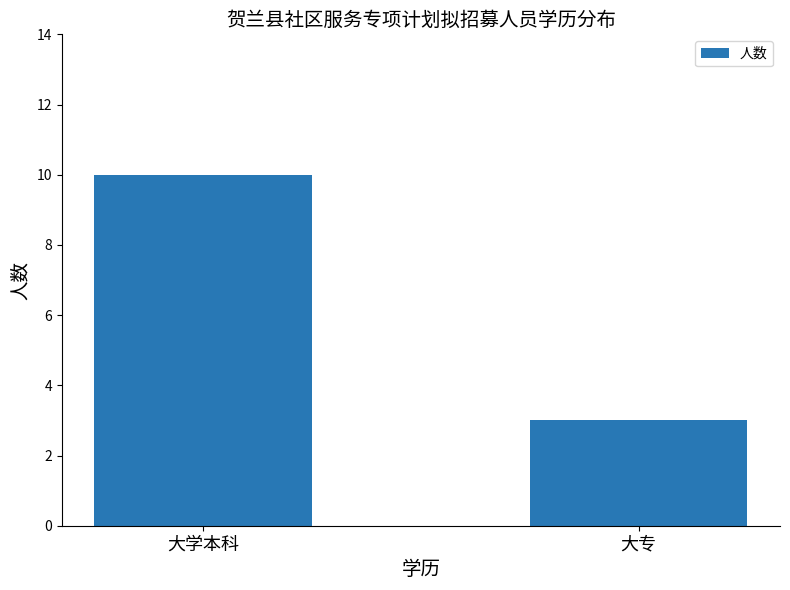

Rank the categories by value from highest to lowest.

大学本科, 大专